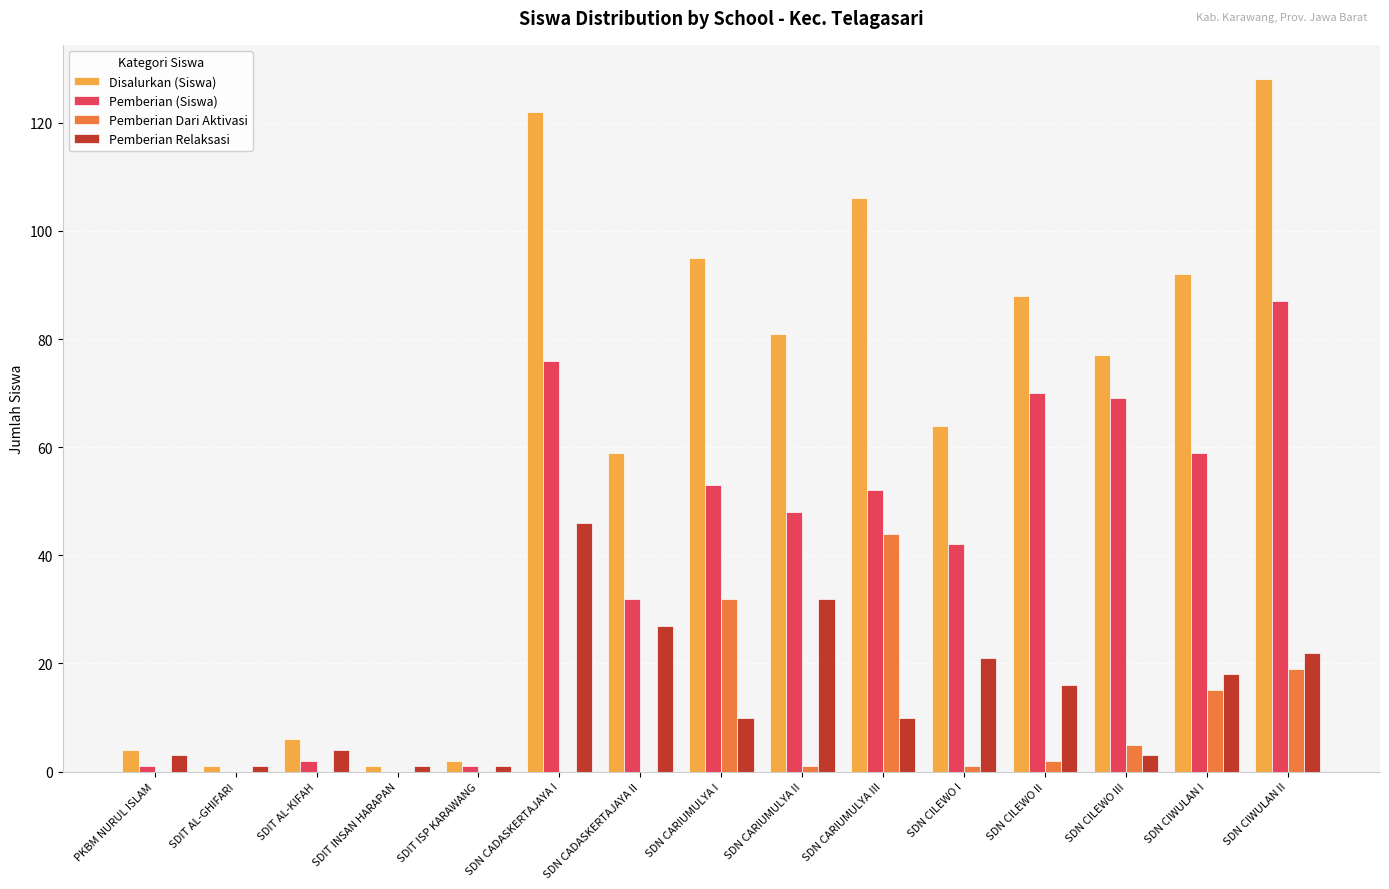

What is the sum of all Pemberian Relaksasi values?

215